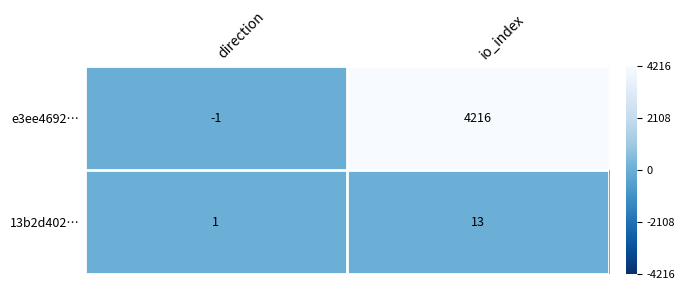

Is the value of e3ee4692… at direction greater than the value of 13b2d402… at io_index?

No